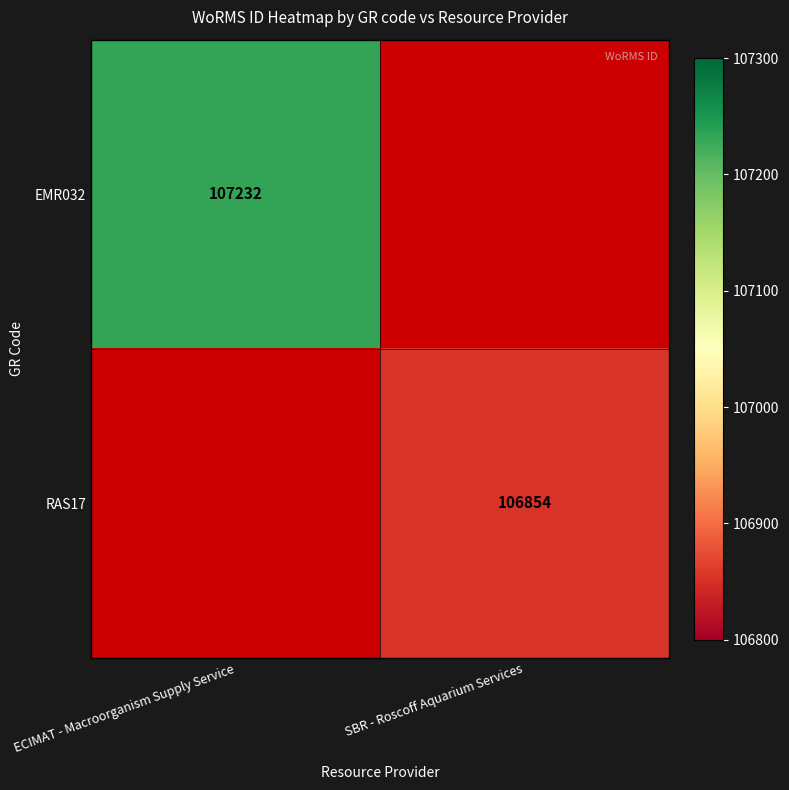

The value of EMR032 at ECIMAT - Macroorganism Supply Service is 38404. True or false?

False